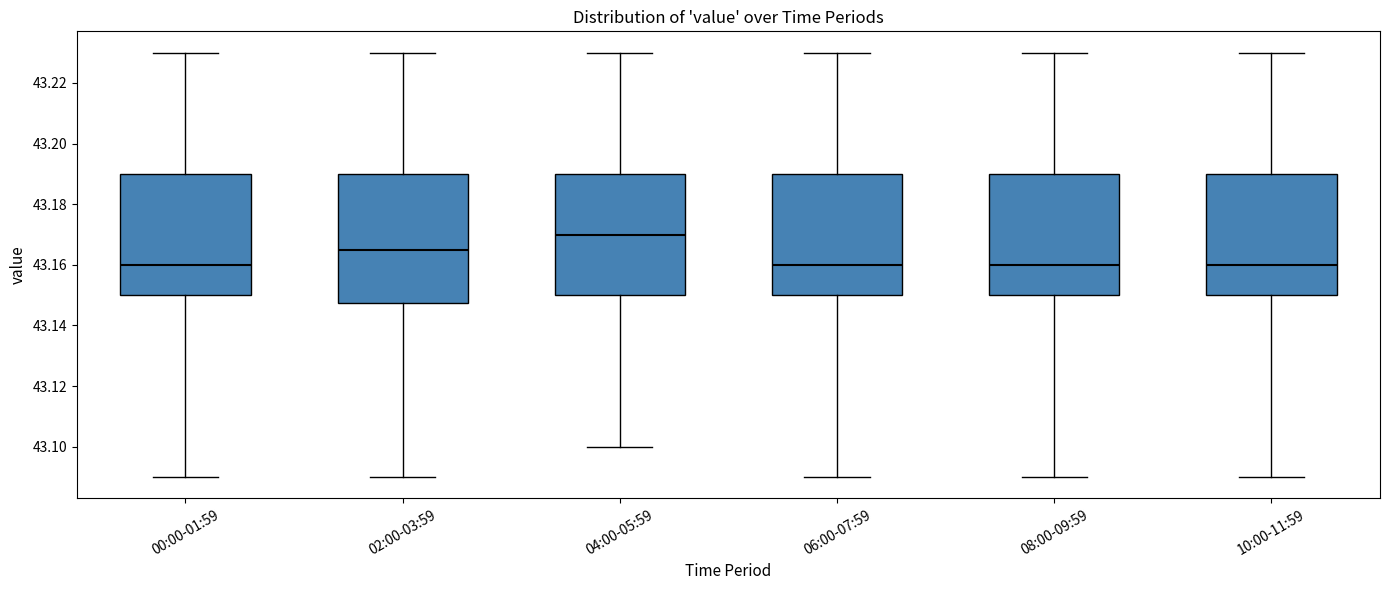

Reading left to right, transcribe this box plot: for each box, give where its median line is, the range the box spans, and where its two whiskers end, as read against the y-axis. The values are not printed on the chart, so give them approximately, as read against the axis.

00:00-01:59: median 43.160, box 43.150 to 43.190, whiskers 43.090 to 43.230
02:00-03:59: median 43.166, box 43.148 to 43.190, whiskers 43.090 to 43.230
04:00-05:59: median 43.170, box 43.150 to 43.190, whiskers 43.100 to 43.230
06:00-07:59: median 43.160, box 43.150 to 43.190, whiskers 43.090 to 43.230
08:00-09:59: median 43.160, box 43.150 to 43.190, whiskers 43.090 to 43.230
10:00-11:59: median 43.160, box 43.150 to 43.190, whiskers 43.090 to 43.230